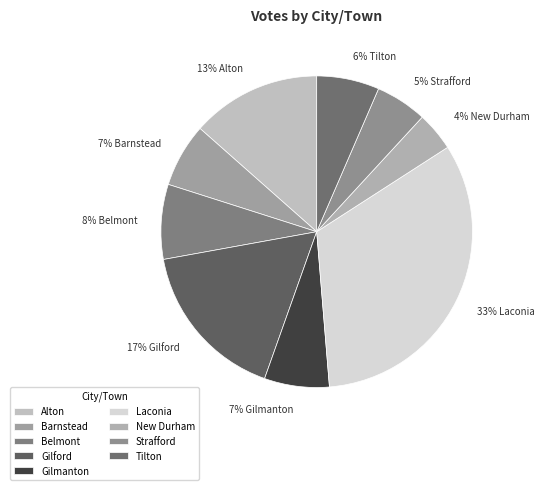

What percentage is the Alton slice, to the nearest percent?

13%